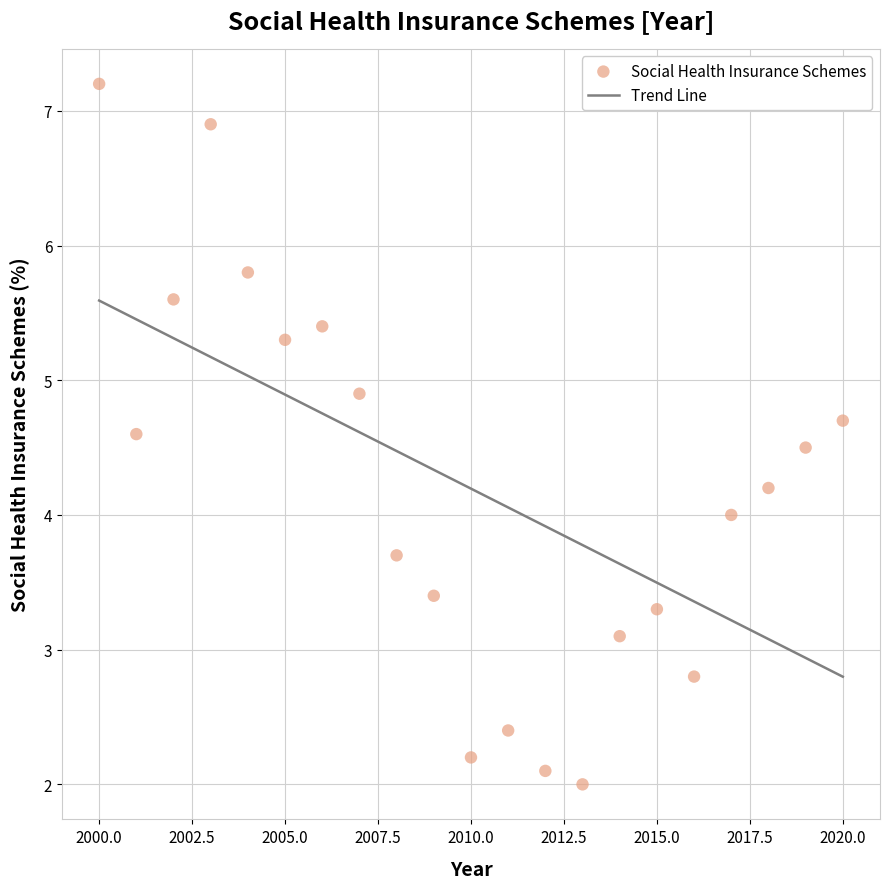

What is the range of X values (max minus min)?

20.0